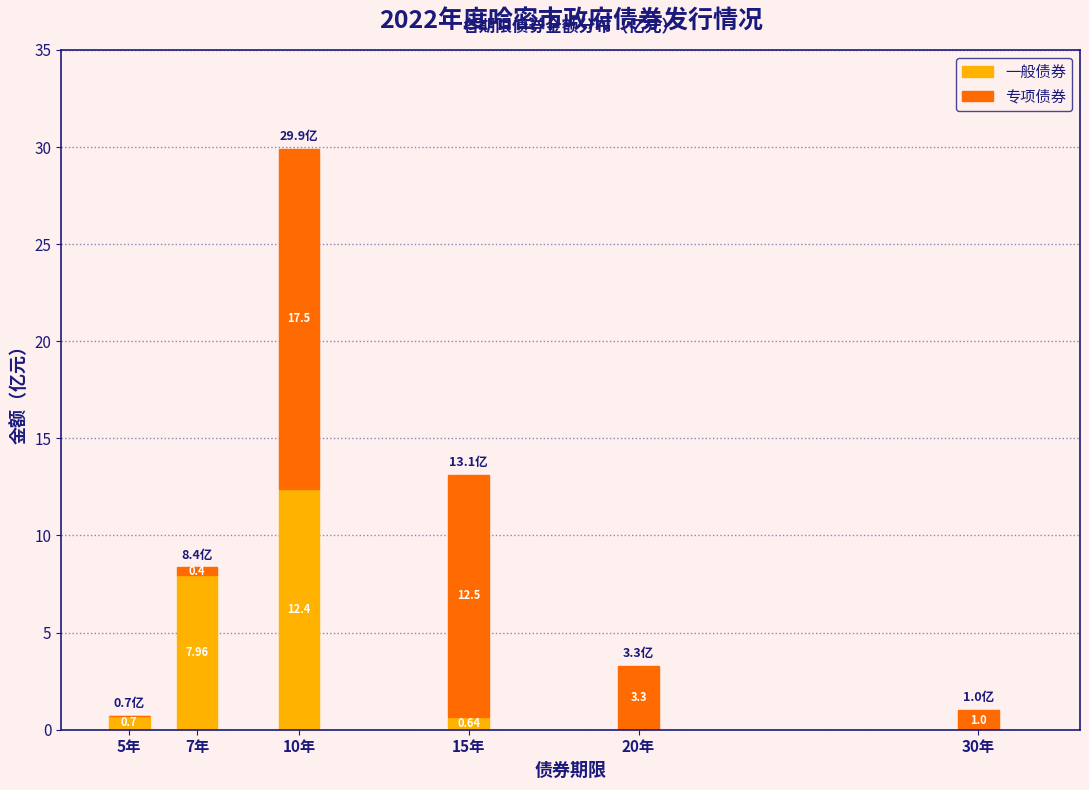

At which category is the sum across all series the highest?

10年